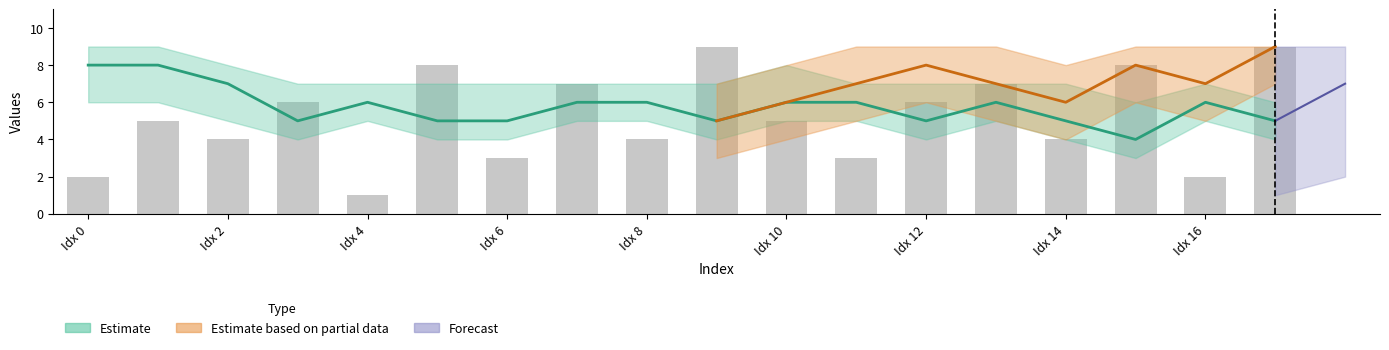

What is the label of the 9th bar from the right?

9